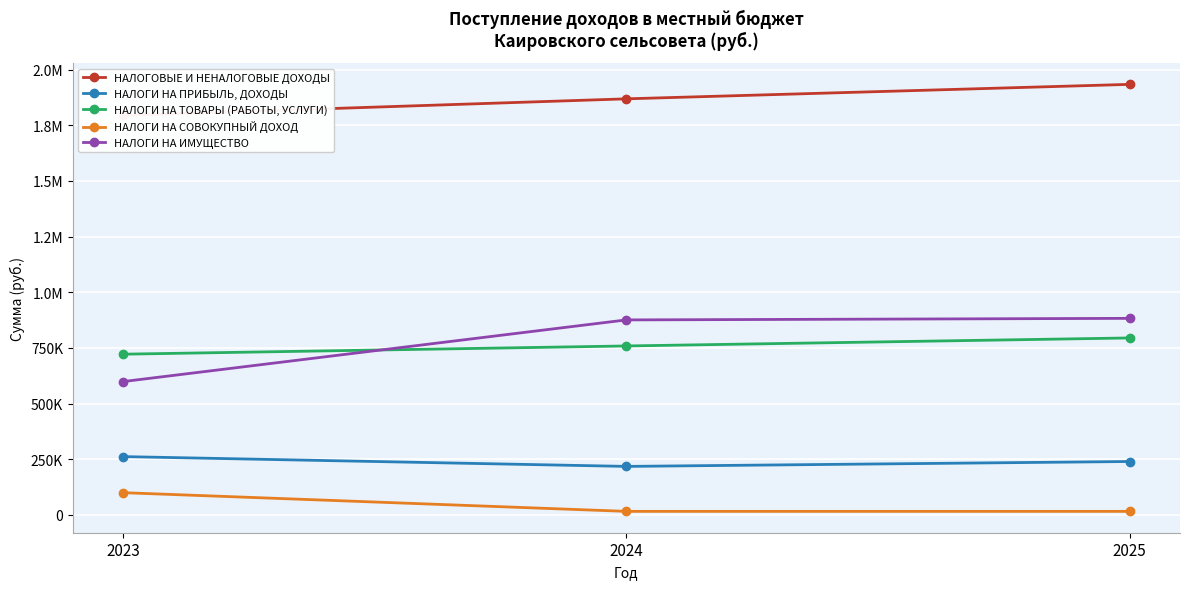

At 2024, list the series in order from smallest to largest.

НАЛОГИ НА СОВОКУПНЫЙ ДОХОД, НАЛОГИ НА ПРИБЫЛЬ, ДОХОДЫ, НАЛОГИ НА ТОВАРЫ (РАБОТЫ, УСЛУГИ), НАЛОГИ НА ИМУЩЕСТВО, НАЛОГОВЫЕ И НЕНАЛОГОВЫЕ ДОХОДЫ